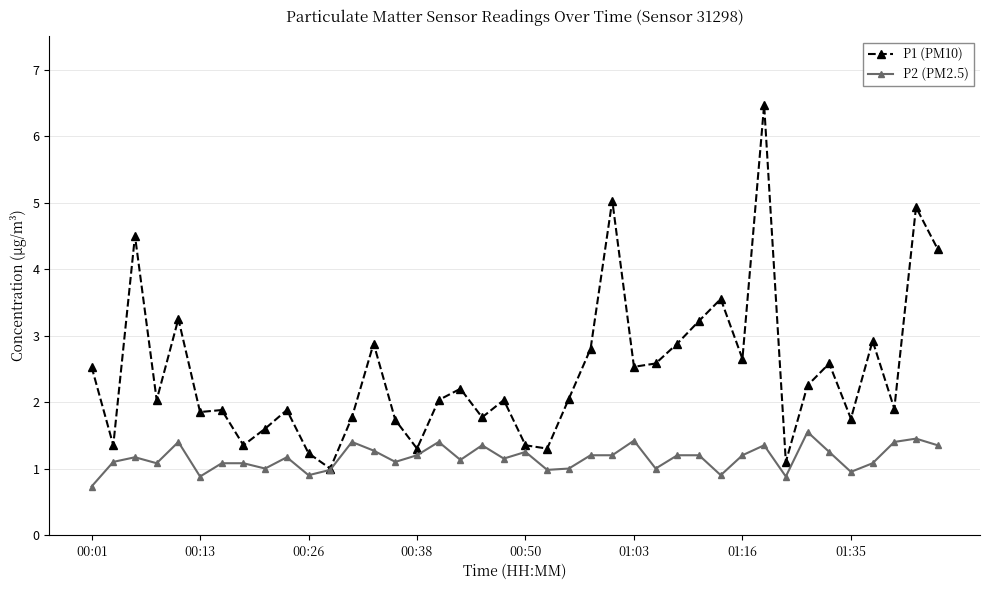

What is the minimum value for P2 (PM2.5)?

0.7